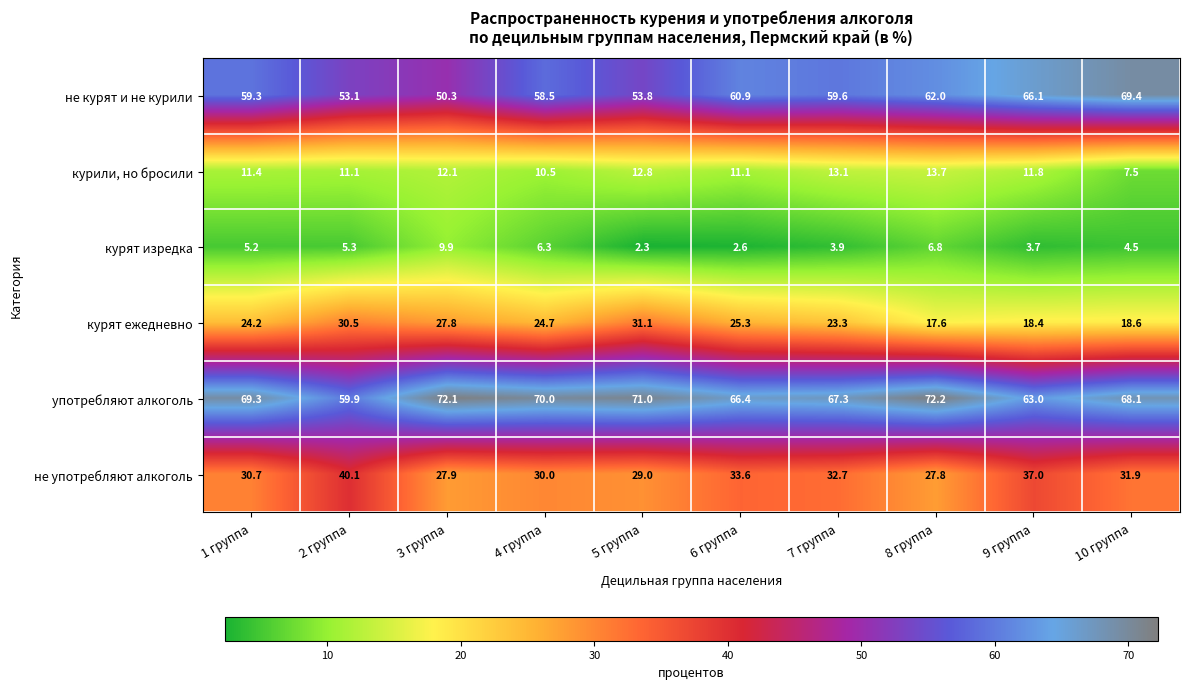

At which label is не курят и не курили closest to 59?

1 группа